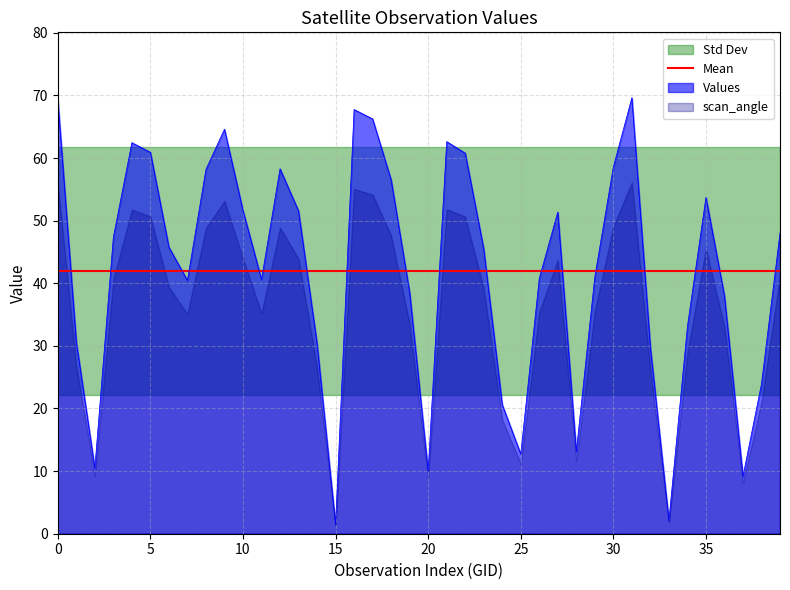

The value of Mean at 15 is 58.0. True or false?

False